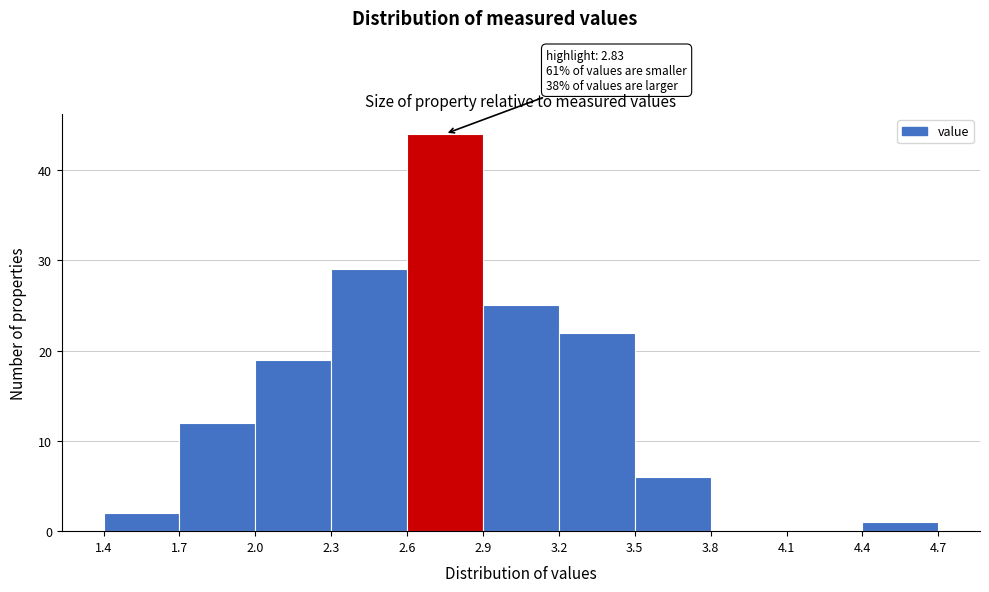

Over which range of the x-axis is the bar tallest?

2.6 to 2.9